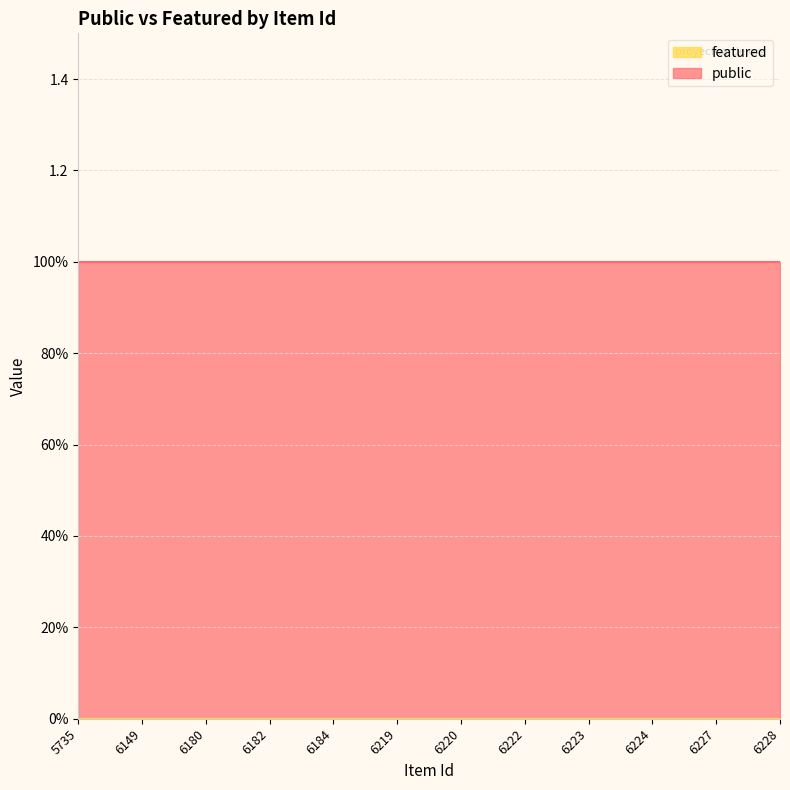

List the labels in order of public value, largest first.

5735, 6149, 6180, 6182, 6184, 6219, 6220, 6222, 6223, 6224, 6227, 6228